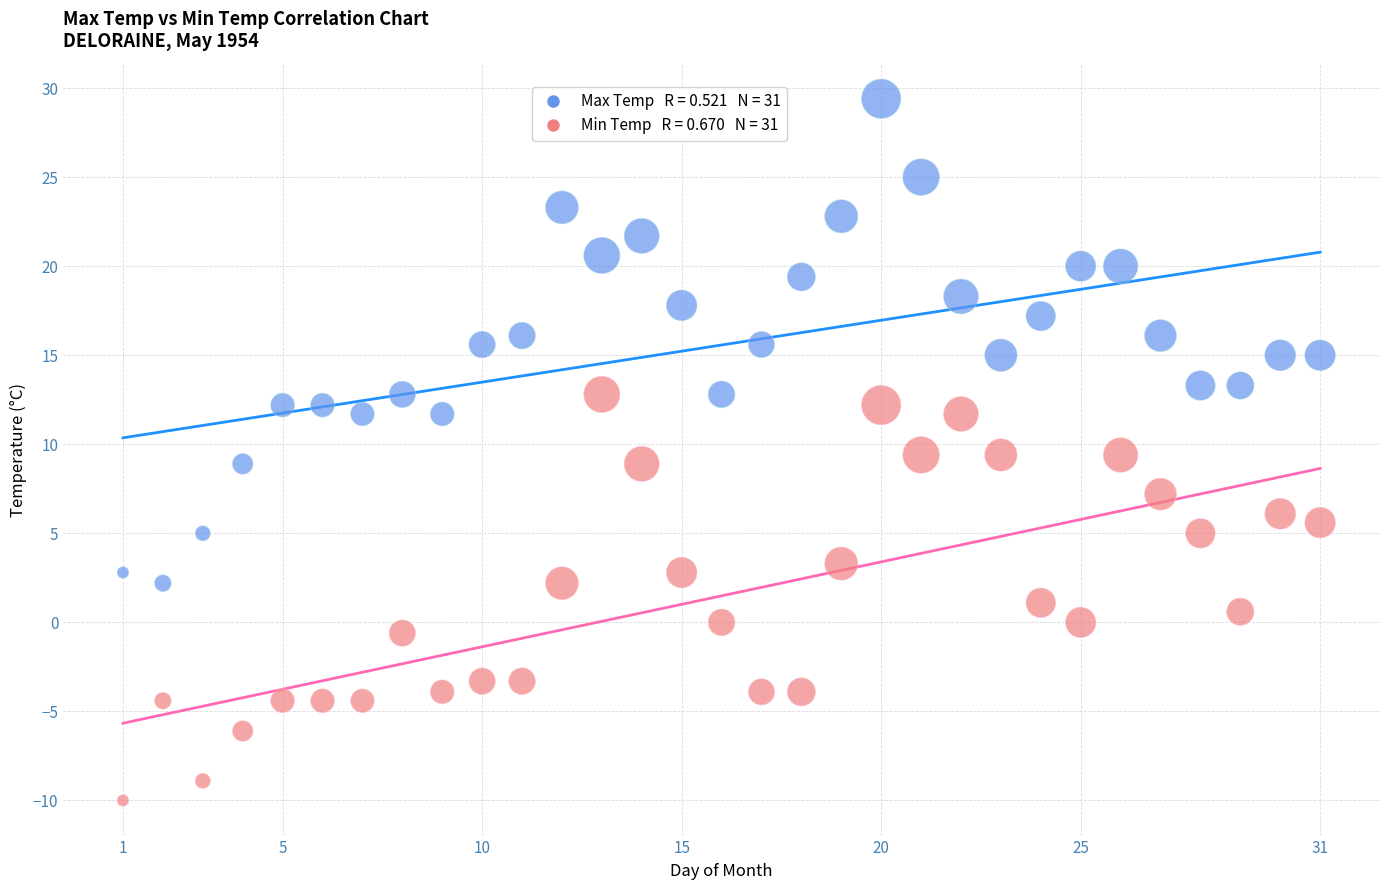

Across all data points, what is the range of Y values (max minus min)?

39.4